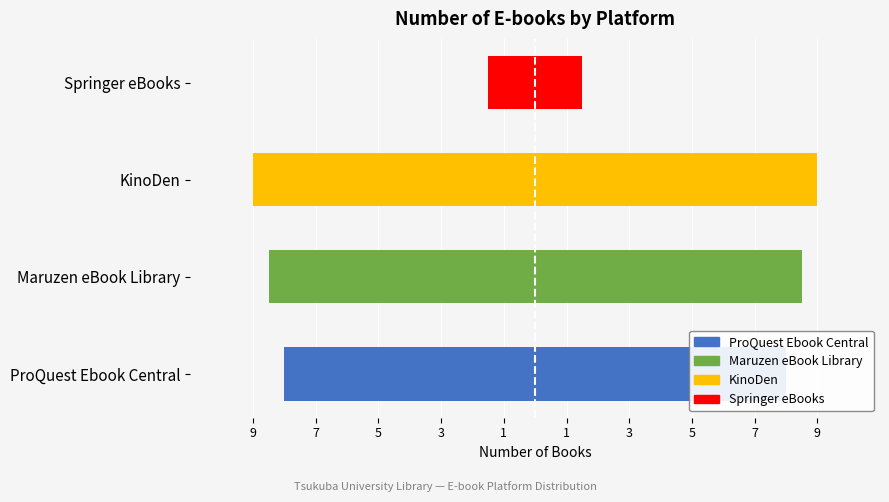

The value at ProQuest Ebook Central is -13.5. True or false?

False